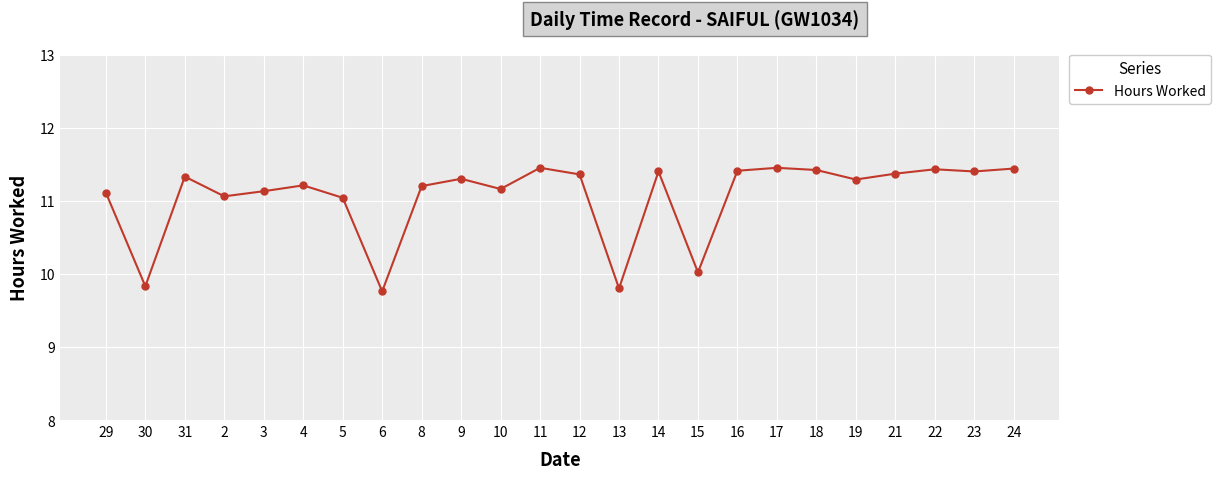

True or false: there are more than 1 points higher than both neighbors.

True